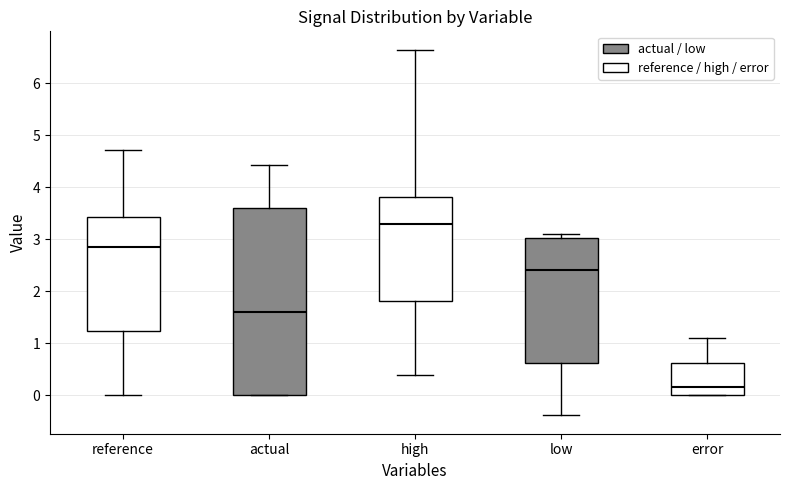

Which box has the lowest median line?

error